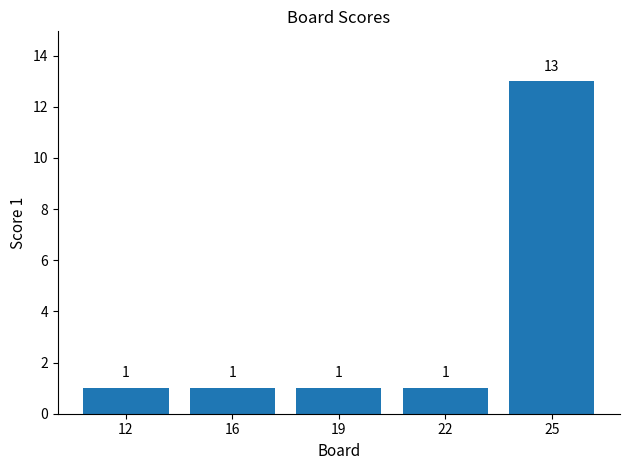

What is the value of the 2nd bar from the left?

1